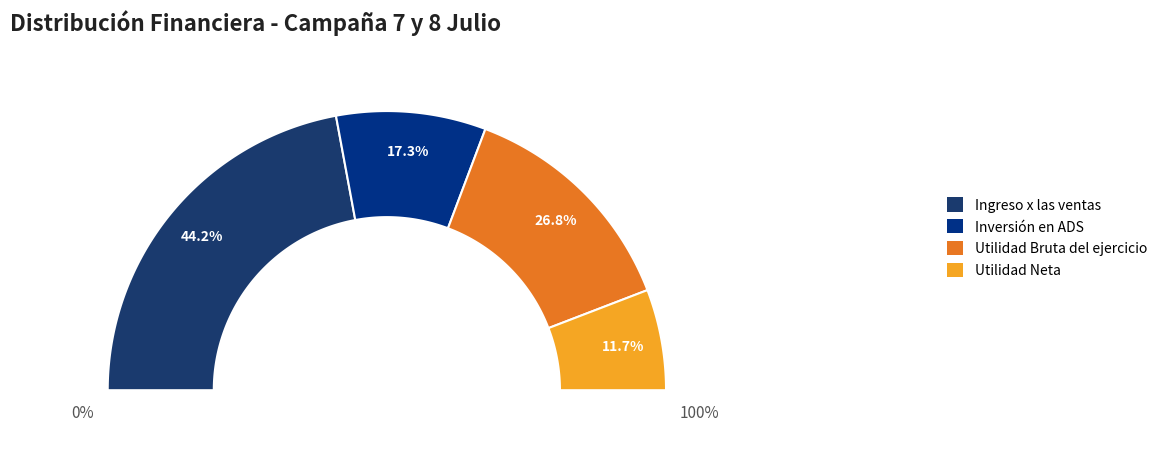

Is the sum of Utilidad Neta and Inversión en ADS greater than half?

No